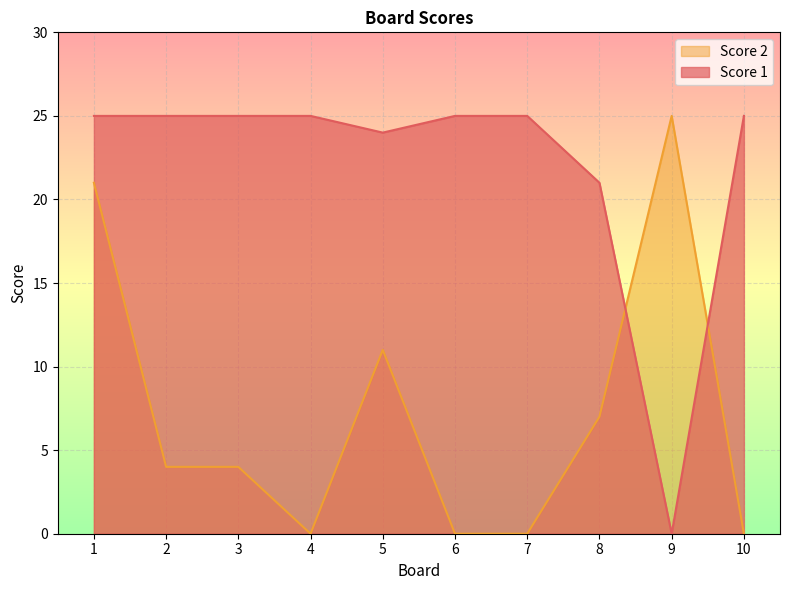

What is the difference between the second highest and second lowest values in the Score 1 series?

4